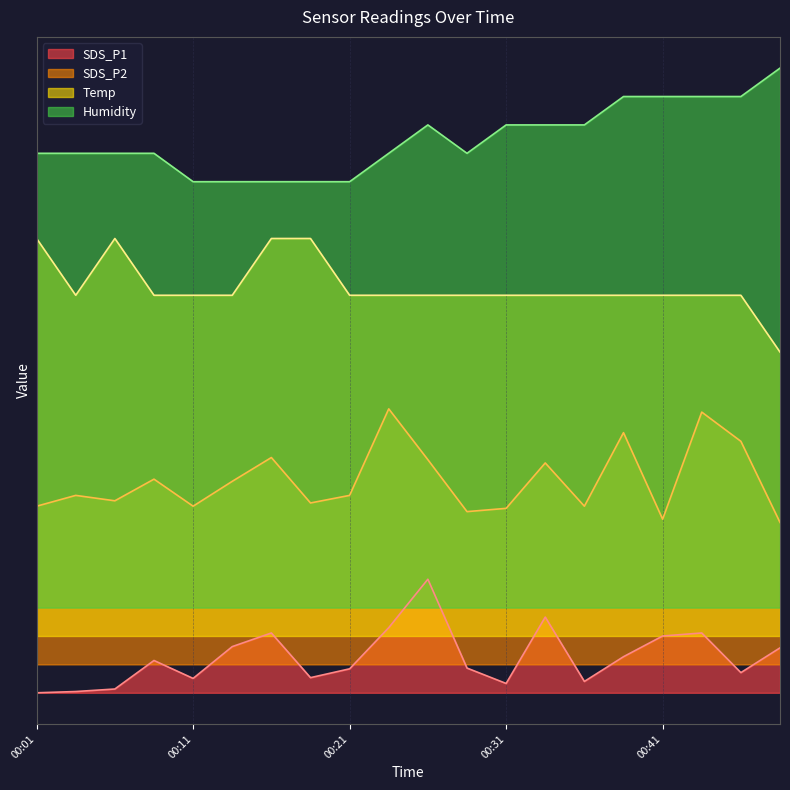

True or false: SDS_P2 and Humidity cross at least once.

False